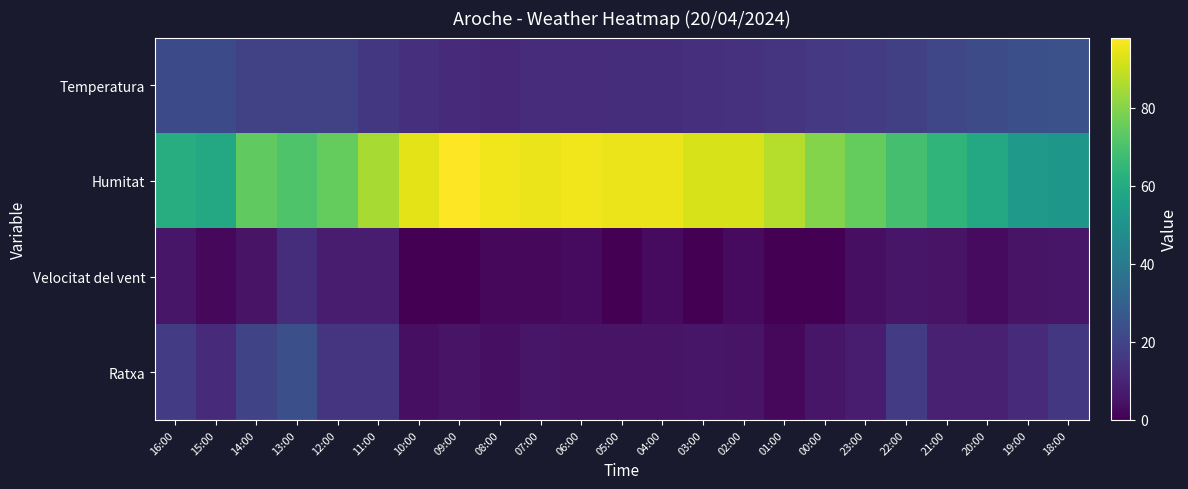

Rank the series by their maximum value, from lowest to highest.

Velocitat del vent, Ratxa, Temperatura, Humitat